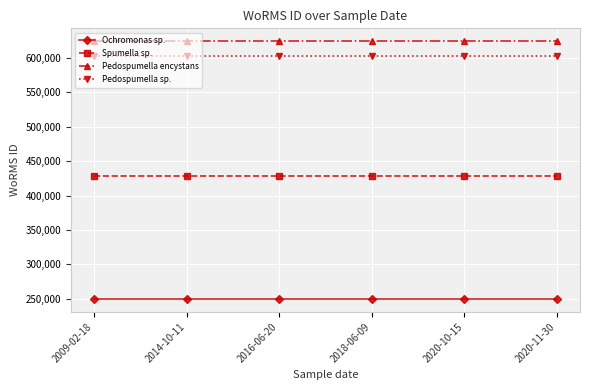

True or false: Ochromonas sp. and Spumella sp. intersect in this chart.

False